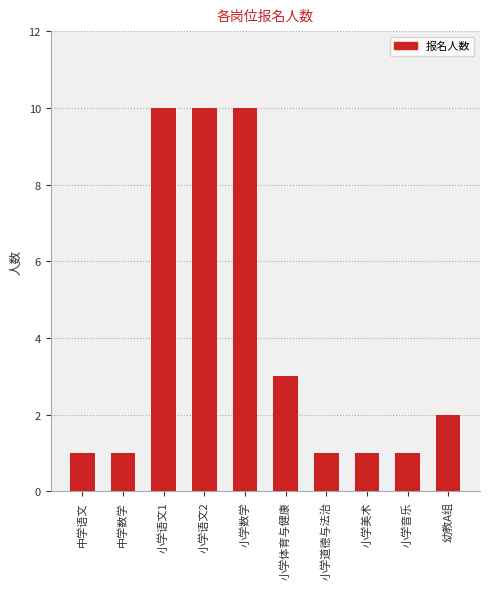

What is the change in value from 中学数学 to 幼教A组?

+1